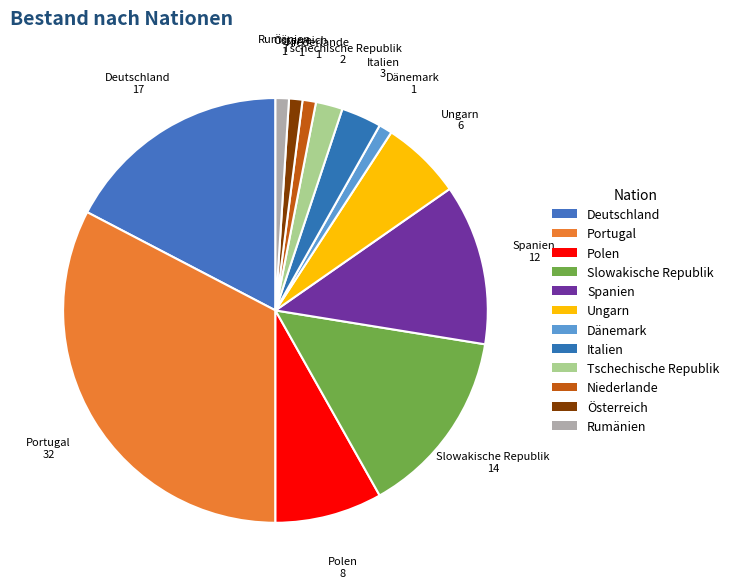

Which category has the biggest portion of the pie?

Portugal